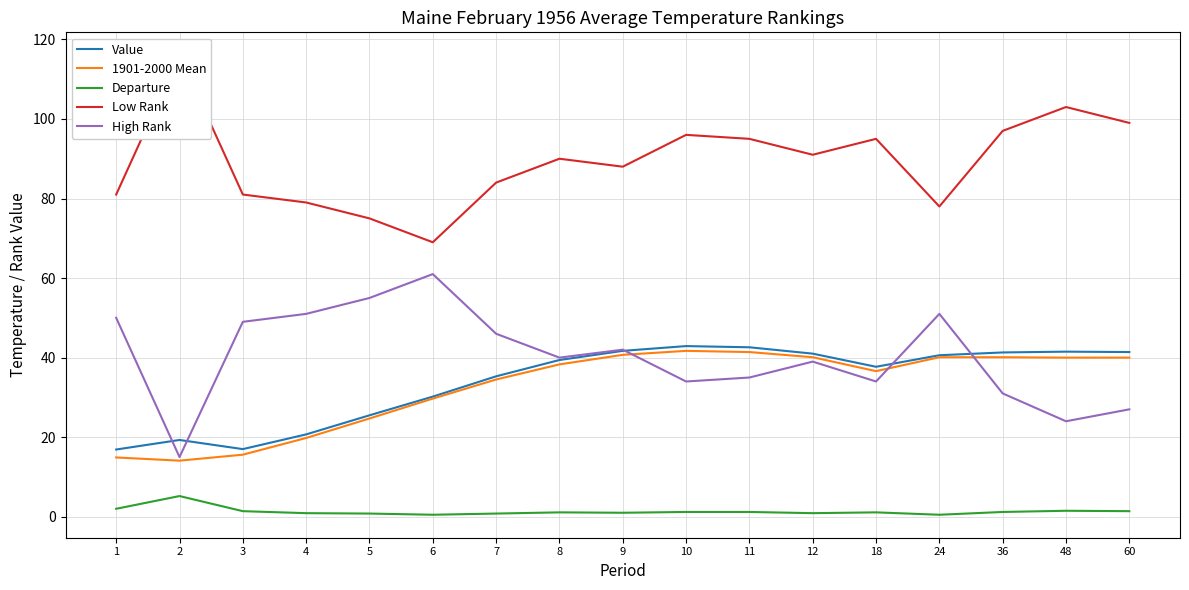

What is the average value of the Value series?

33.8